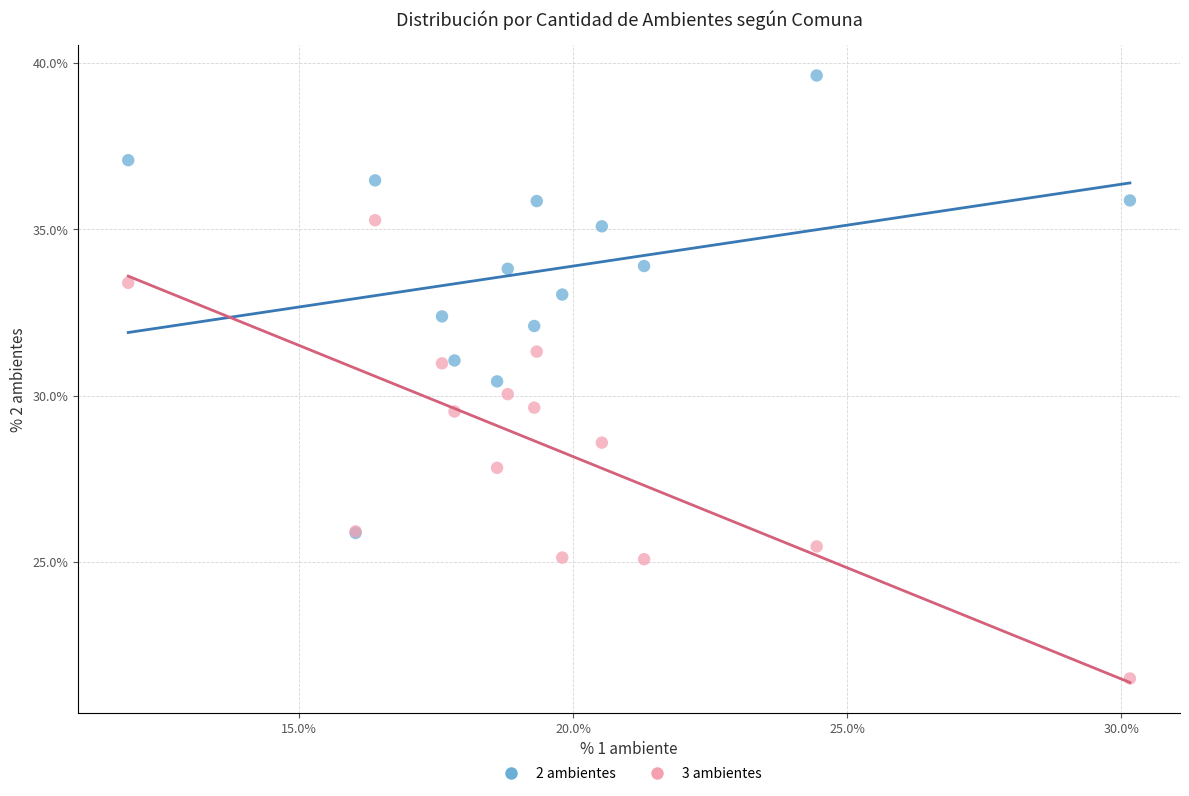

Which series contains the highest Y value?

2 ambientes